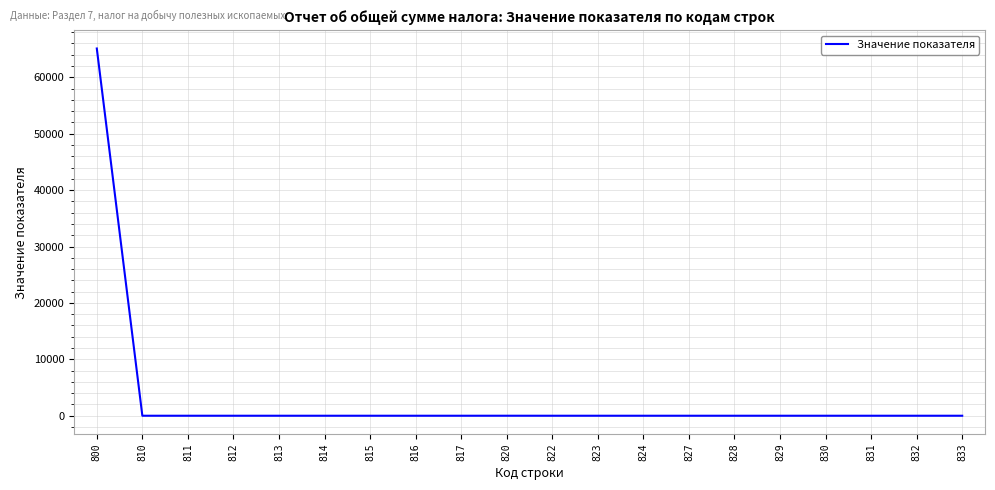

The value at 832 is 0. True or false?

True